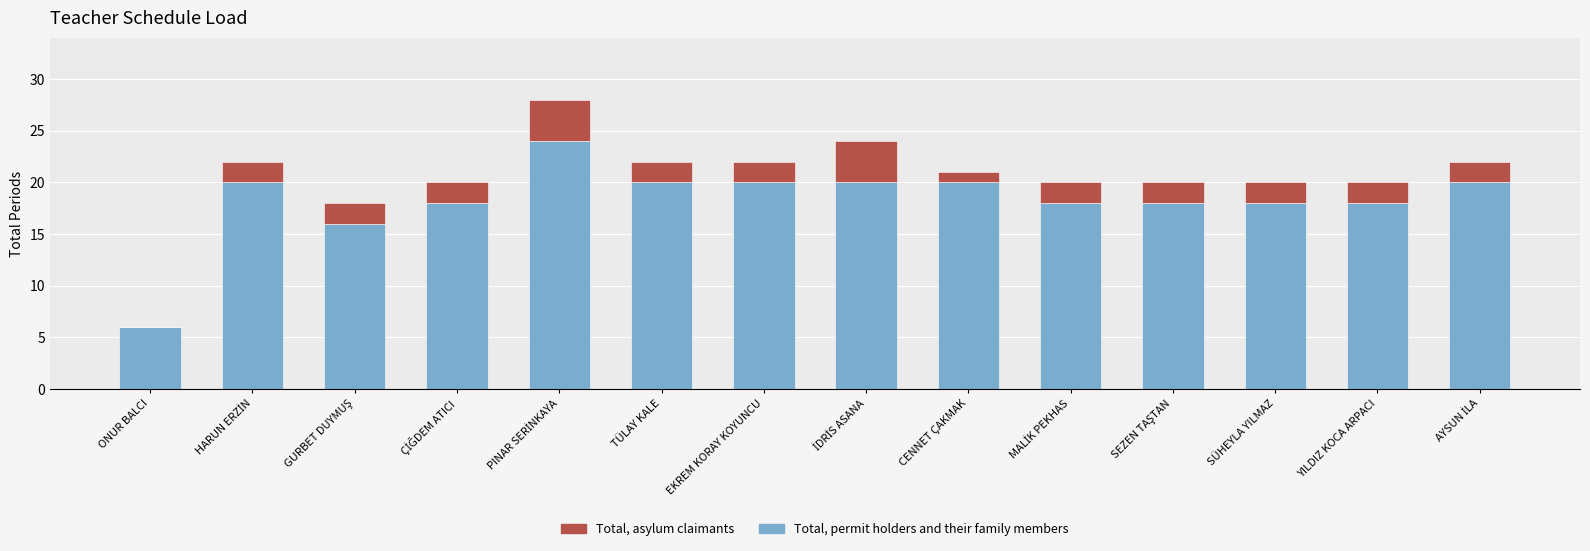

Does the chart contain stacked bars?

Yes